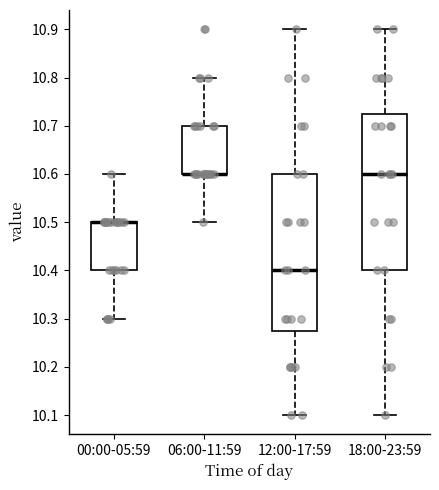

Reading left to right, read every box against the y-axis: the position of its median line, the range the box covers, and the ends of its whiskers. The values are not printed on the chart, so give them approximately, as read against the axis.

00:00-05:59: median 10.50 (drawn on the box's upper edge), box 10.40 to 10.50, whiskers 10.30 to 10.60
06:00-11:59: median 10.60 (drawn on the box's lower edge), box 10.60 to 10.70, whiskers 10.50 to 10.80
12:00-17:59: median 10.40, box 10.28 to 10.60, whiskers 10.10 to 10.90
18:00-23:59: median 10.60, box 10.40 to 10.73, whiskers 10.10 to 10.90